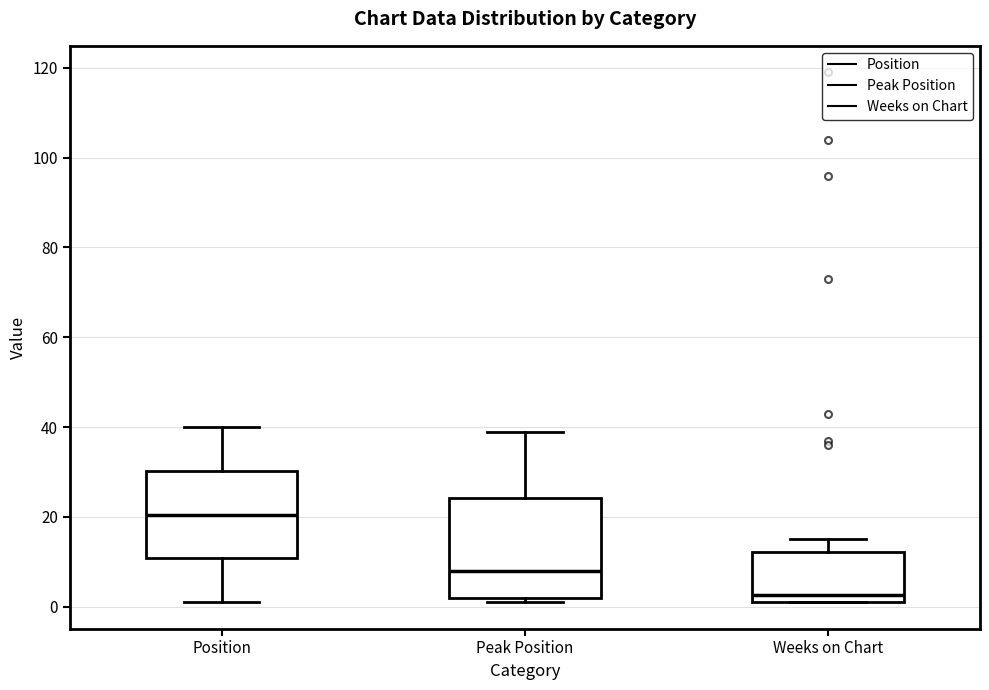

Comparing the boxes themselves (not the whiskers), which one is the tallest?

Peak Position